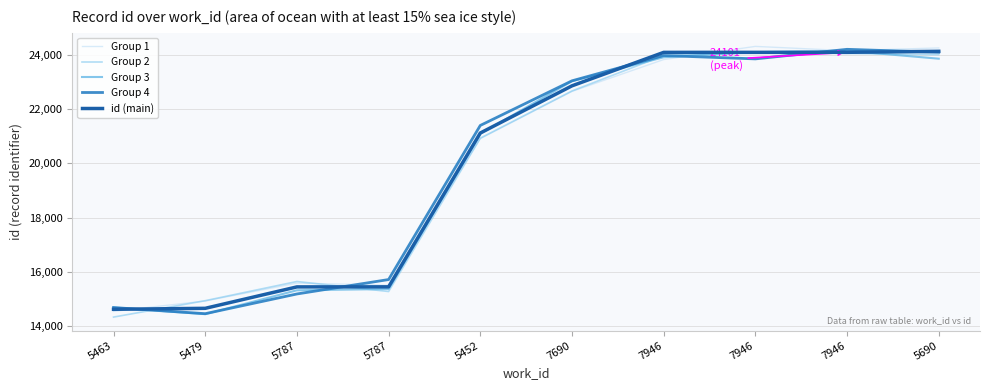

What is the value of the Group 1 point at the 5th from the left?

20915.6